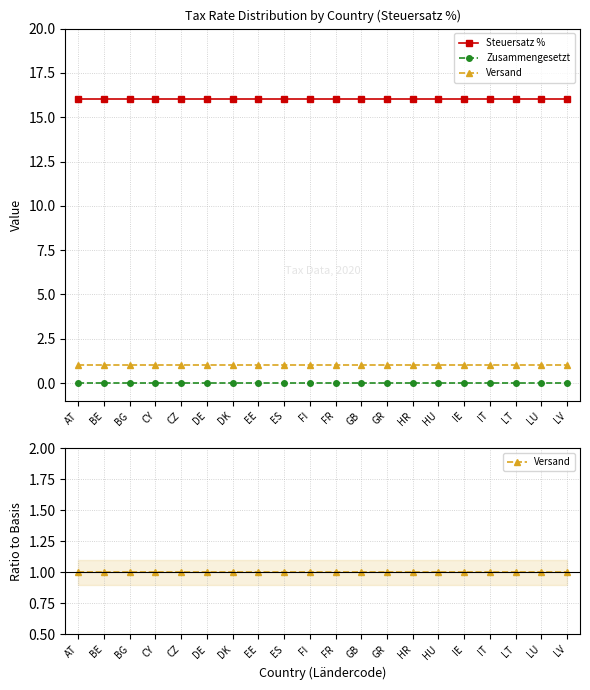

Is it true that Versand equals 0 at DE?

False